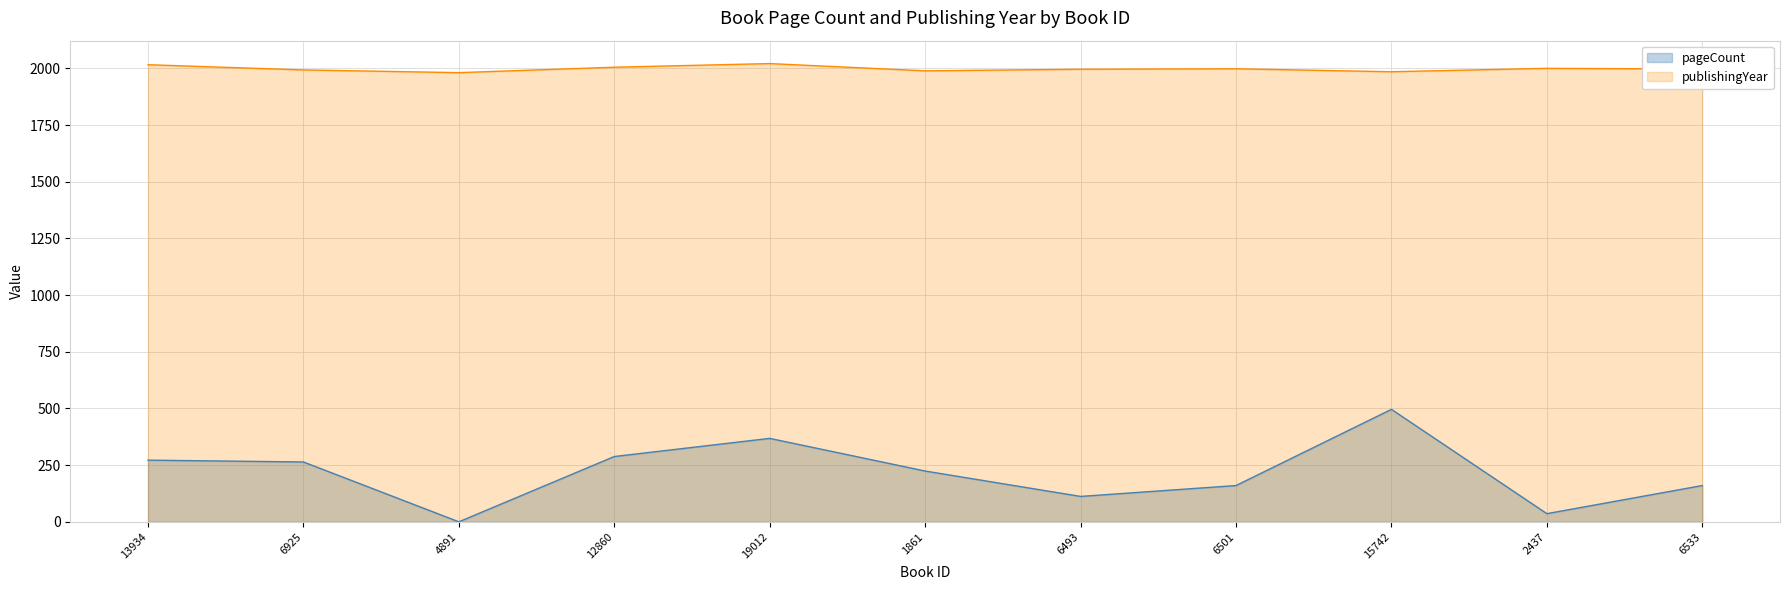

Reading left to right, transcribe all the data shown in this chart.

pageCount: 272	264	0	288	368	224	112	160	496	36	160
publishingYear: 2016	1993	1981	2005	2021	1989	1996	1998	1985	2000	1997